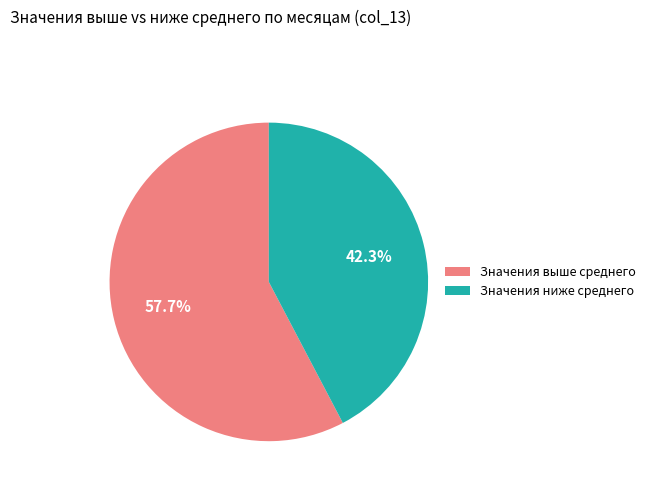

Between Значения выше среднего and Значения ниже среднего, which is larger?

Значения выше среднего